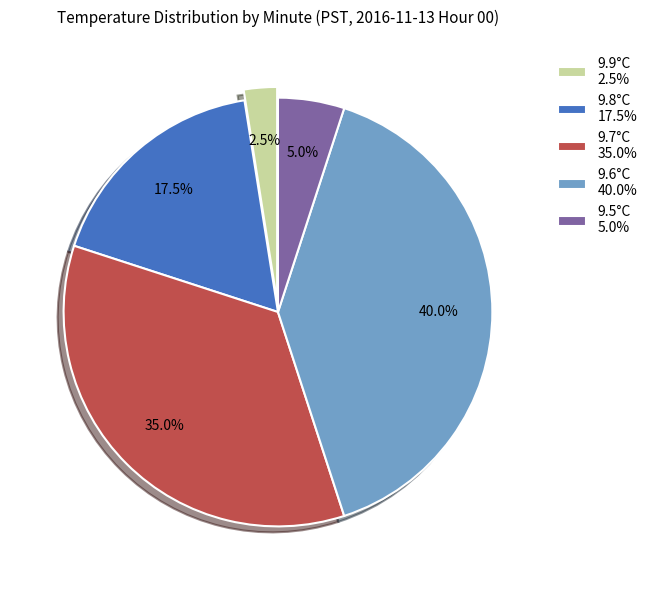

Count the number of slices in the pie.

5